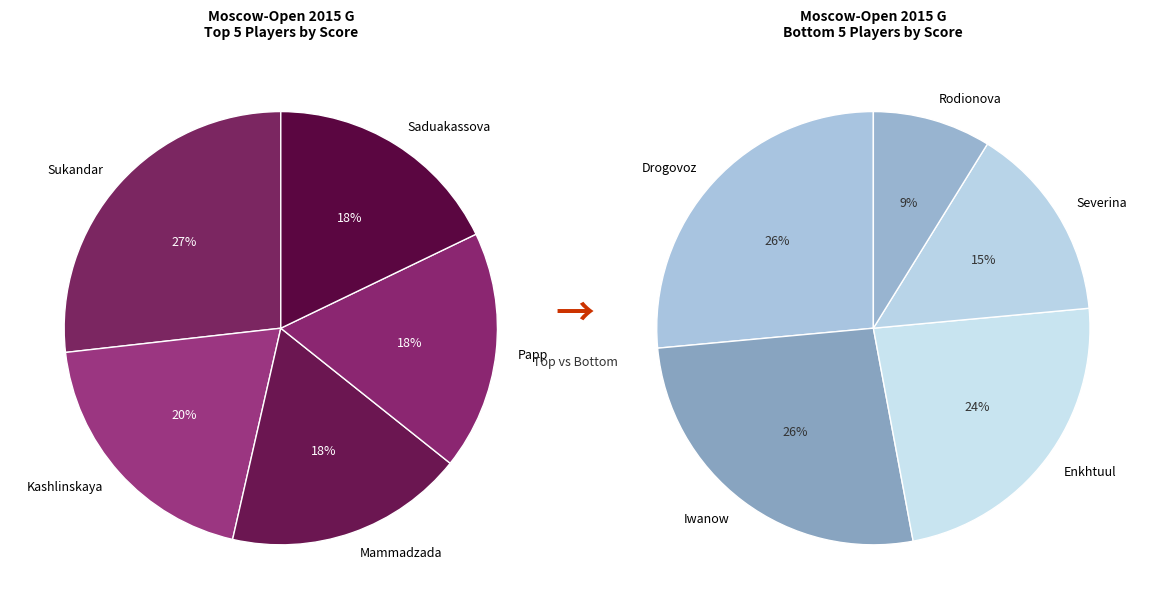

Which slice is the smallest?

Rodionova Polina